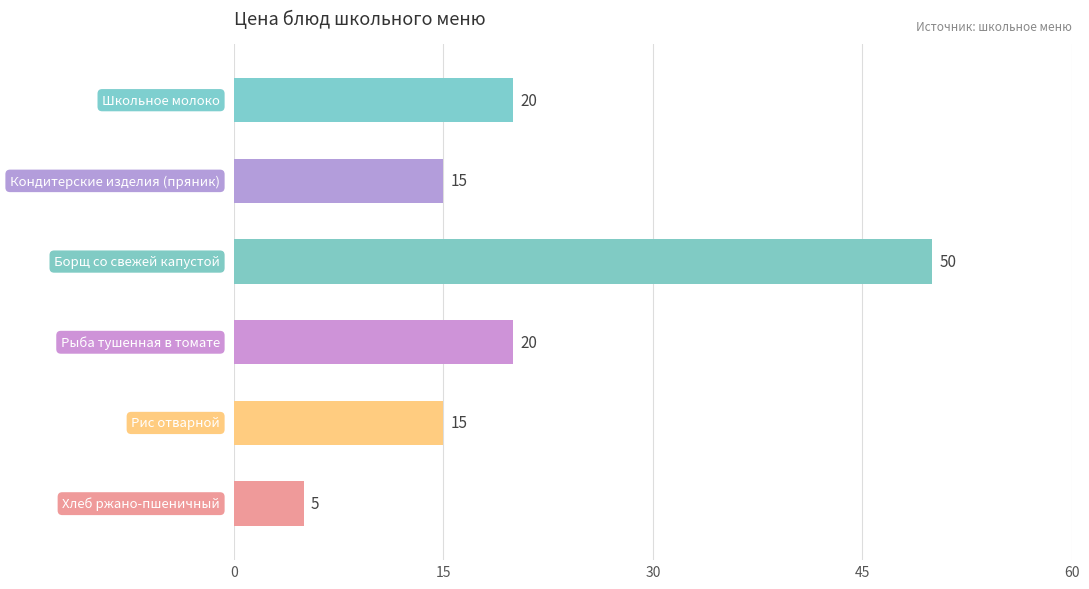

How many data points does each series have?

6